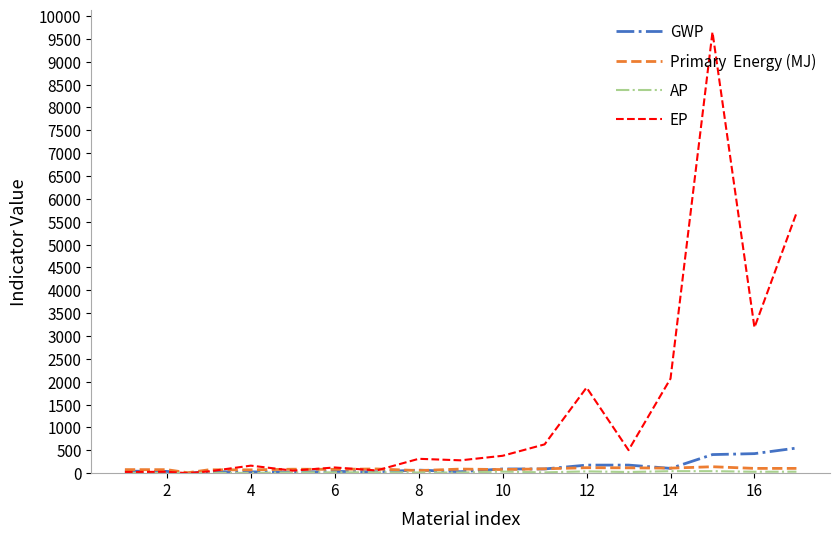

What is the maximum value shown in the chart?

9649.8